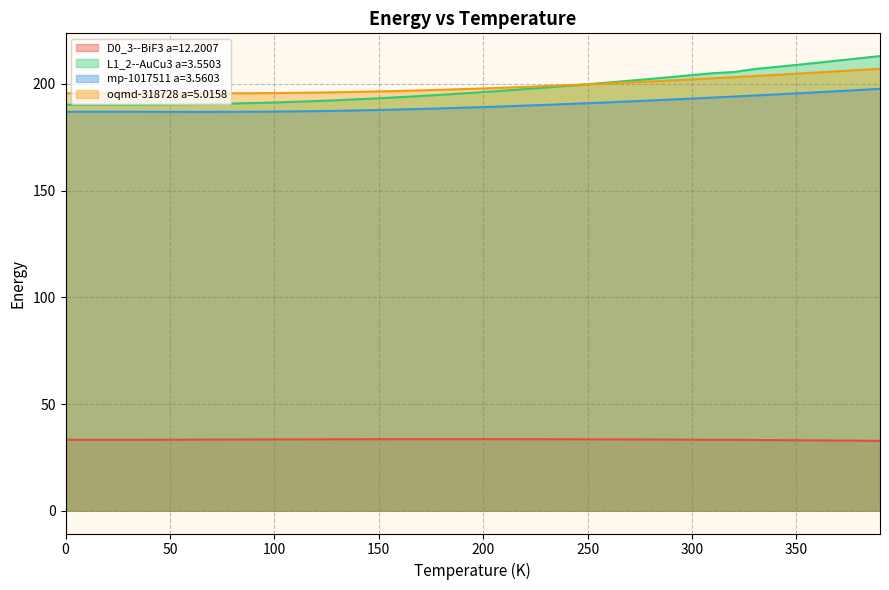

True or false: D0_3--BiF3 a=12.2007 and mp-1017511 a=3.5603 cross at least once.

False